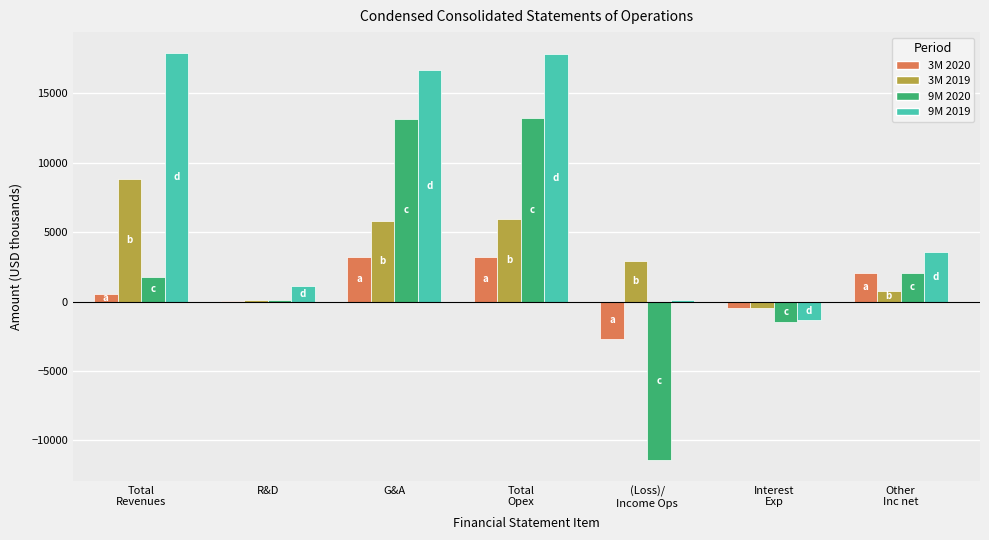

Is it true that 9M 2020 equals 23770 at Total
Opex?

False